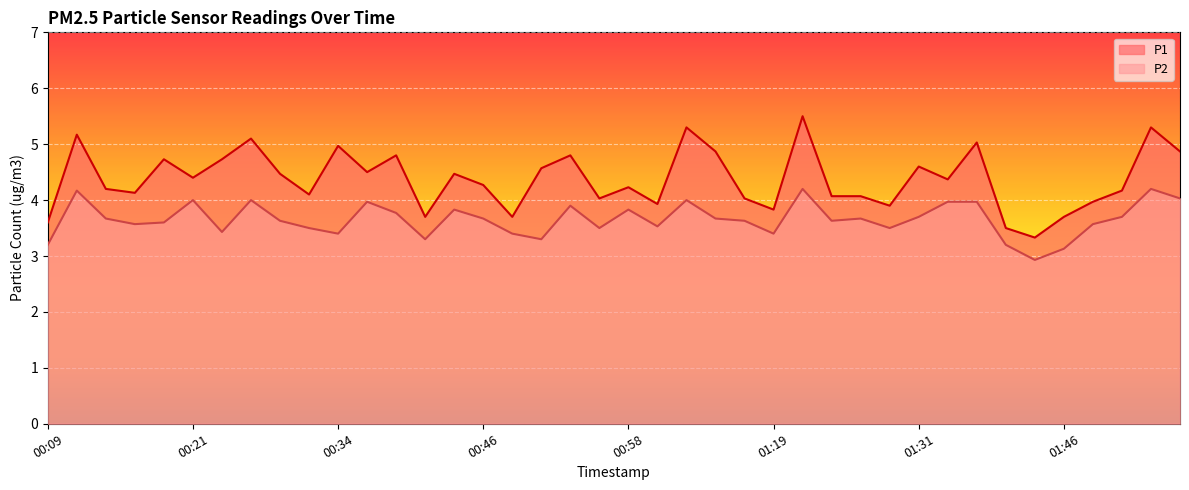

At which category does P1 reach its first local peak?

00:11